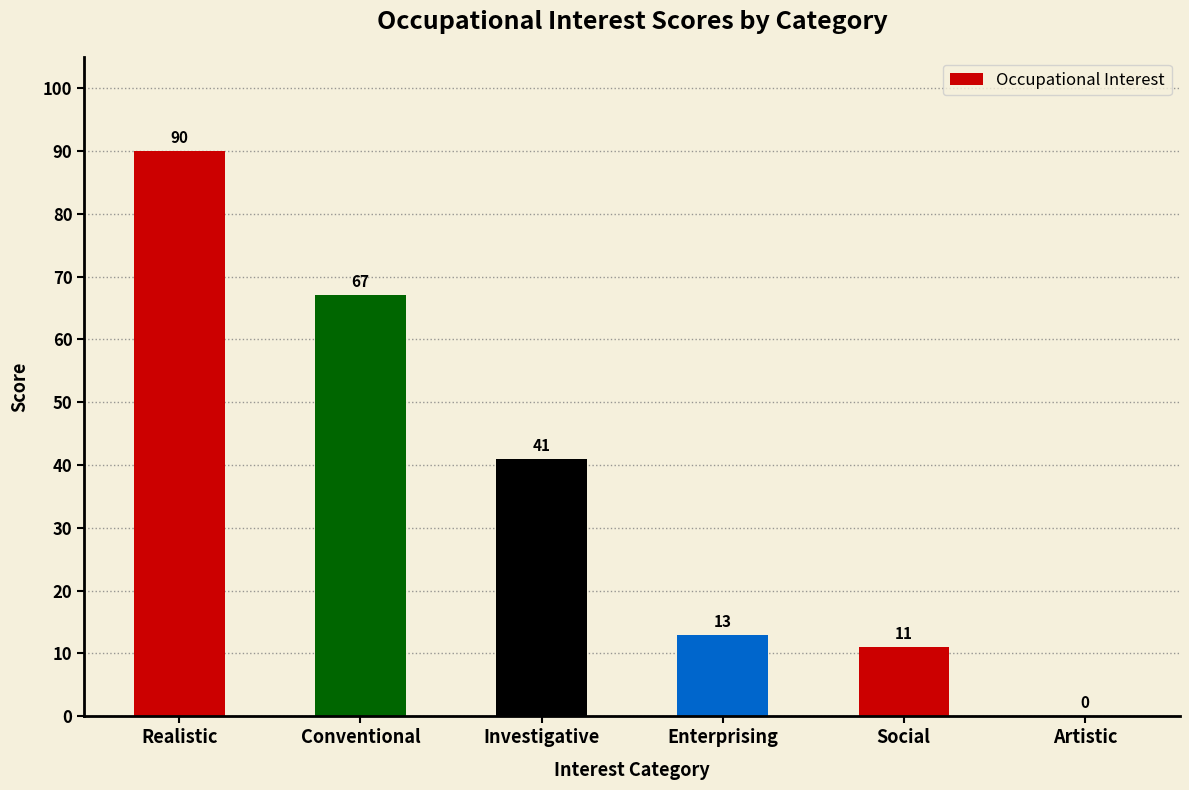

Are the bars horizontal?

No